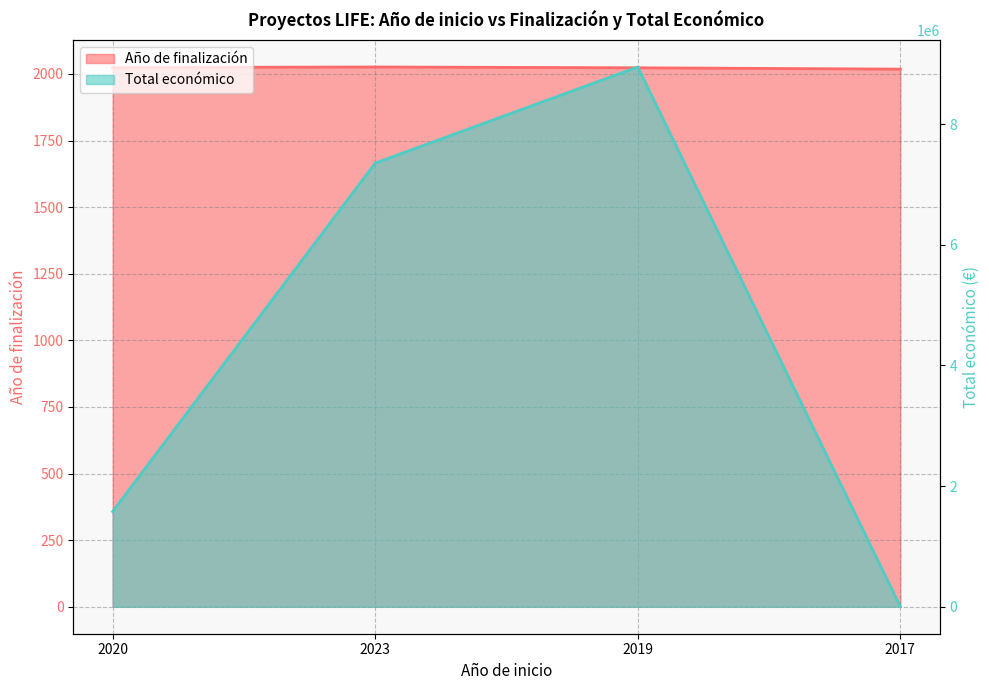

The value of Año de finalización at 2023 is 1287. True or false?

False